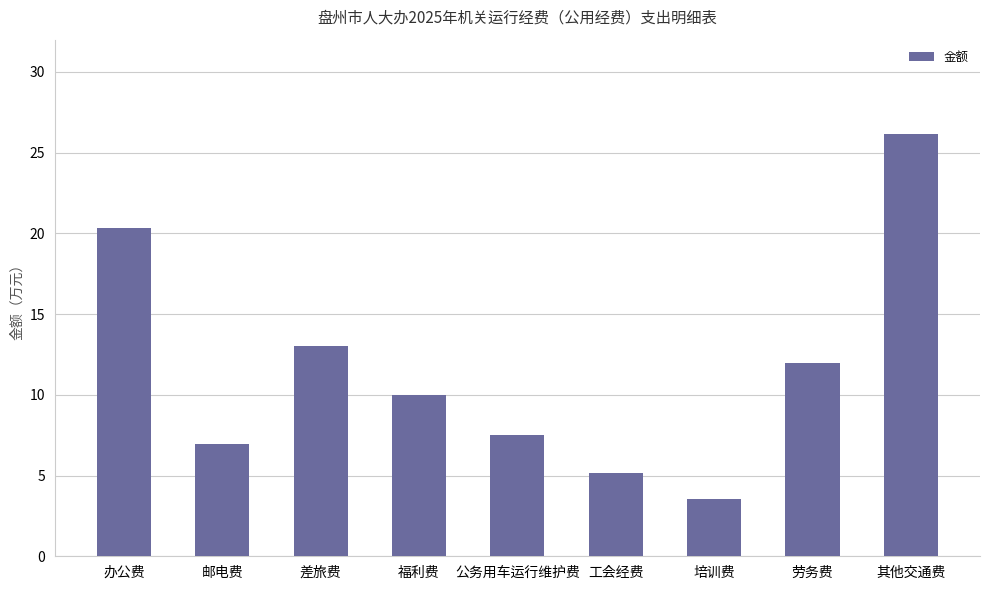

What is the change in value from 办公费 to 公务用车运行维护费?

-12.8